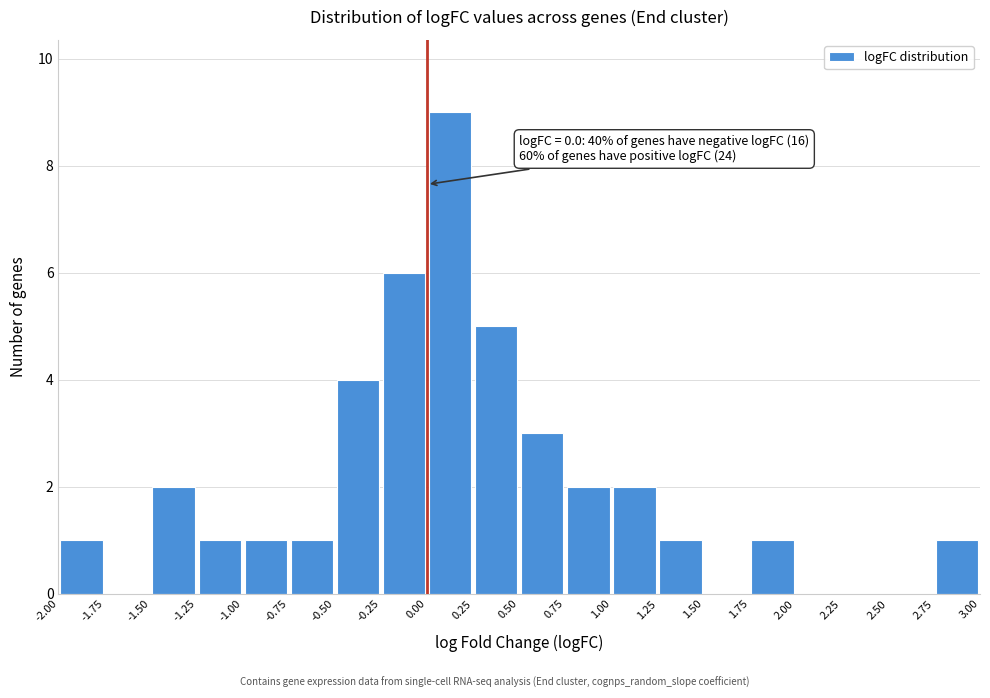

Which range on the x-axis has the tallest bar?

0.00 to 0.25